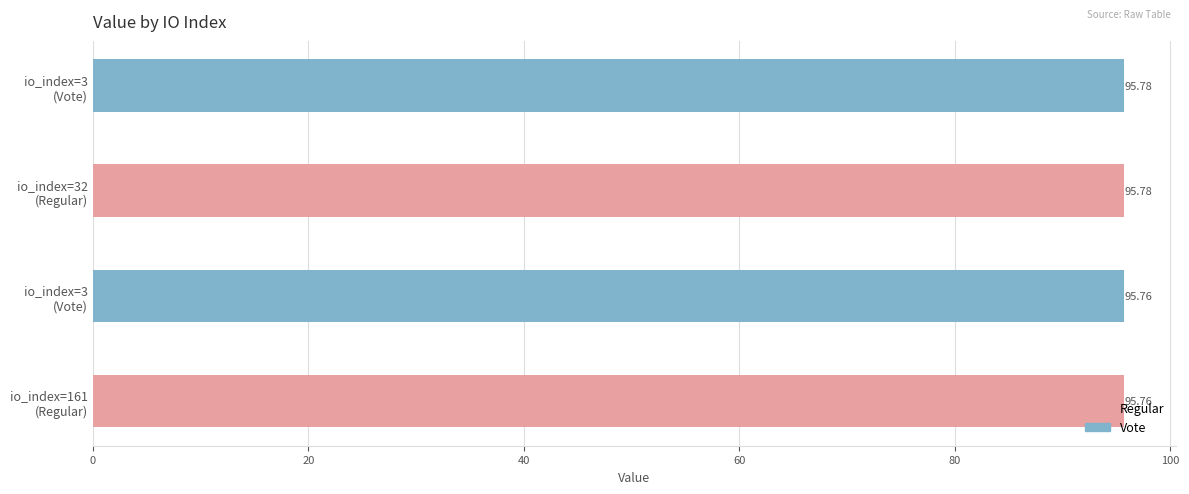

What is the sum of all values?

383.1